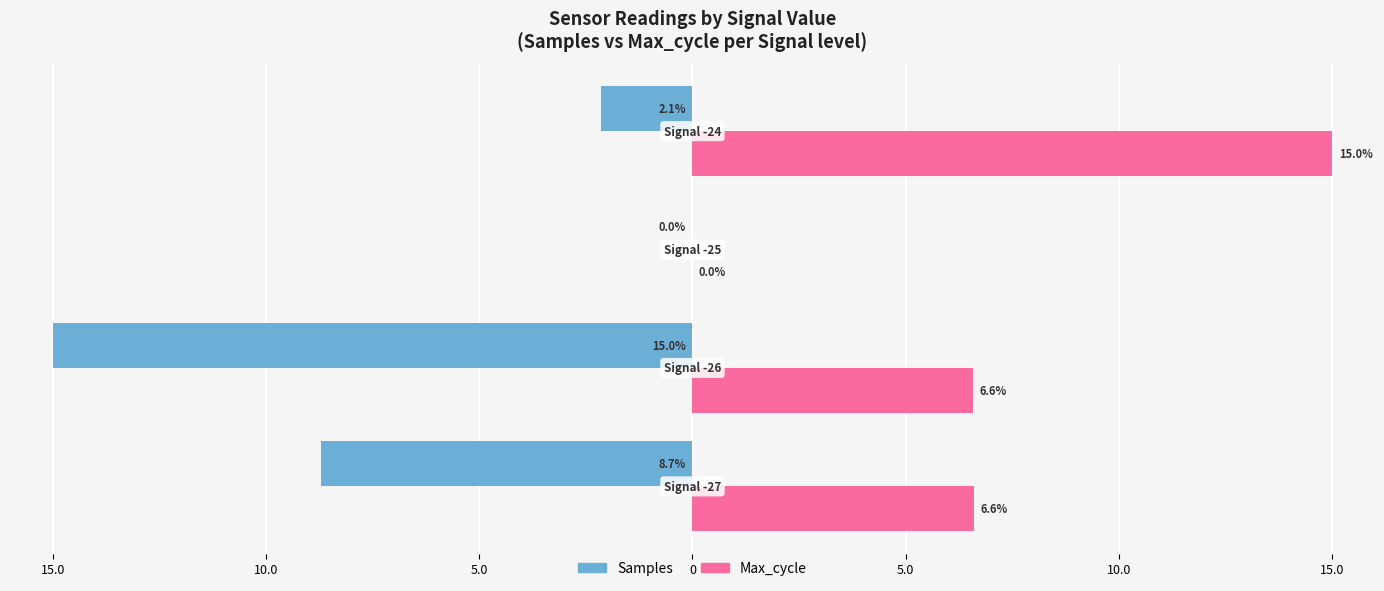

What are all the series names shown in the legend?

Samples, Max_cycle